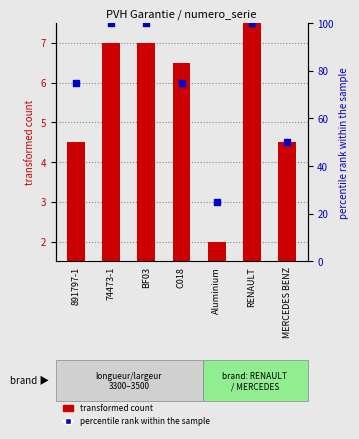

Which series reaches the maximum Y coordinate?

percentile rank within the sample